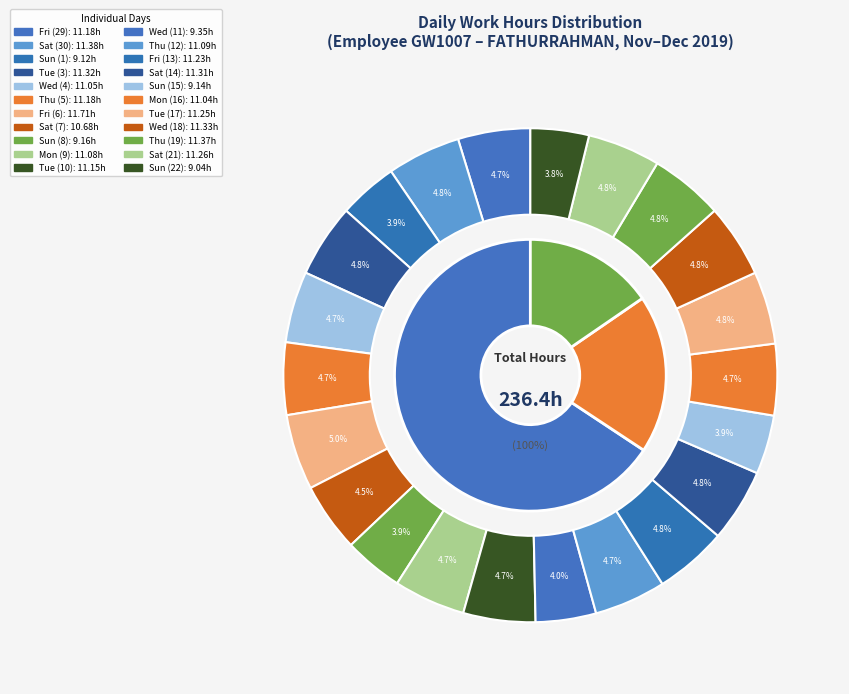

To the nearest percent, what portion does Thu (12) represent?

5%